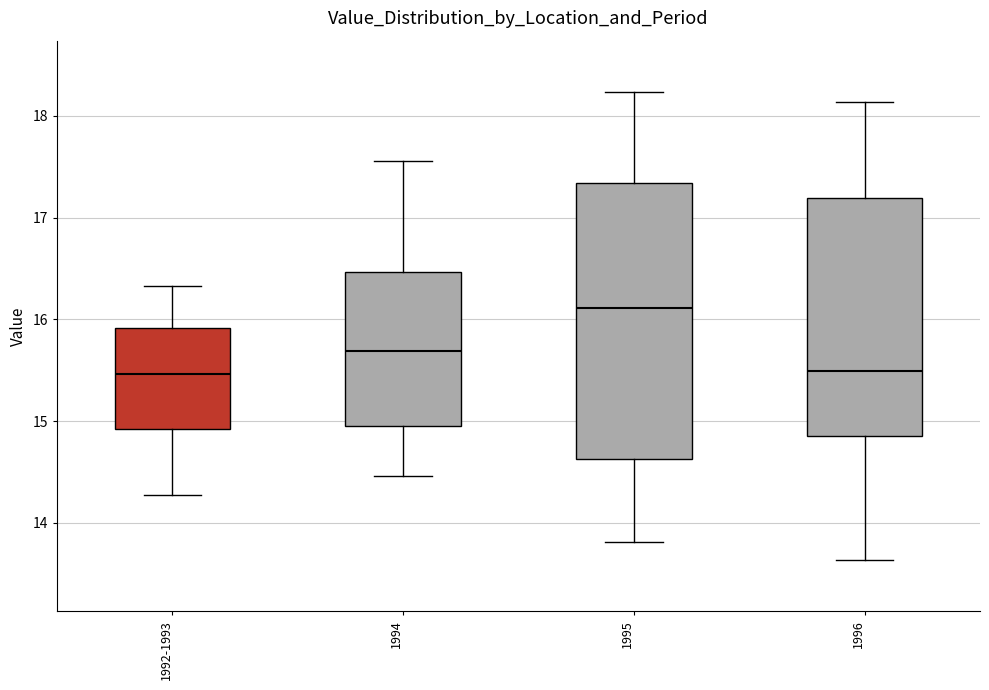

Where does the lower whisker of the box for 1994 end on the y-axis? The values are not printed on the chart, so give them approximately, as read against the axis.

14.5